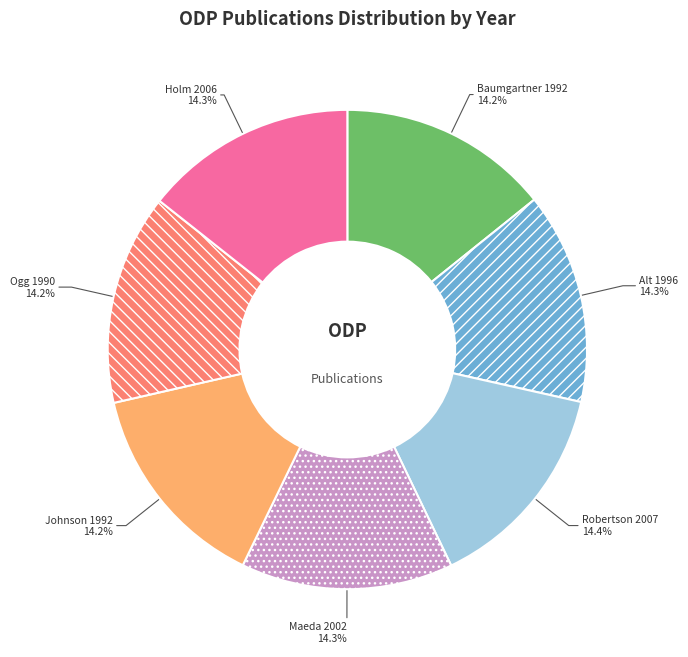

To the nearest percent, what percentage of the pie is Ogg 1990?

14%